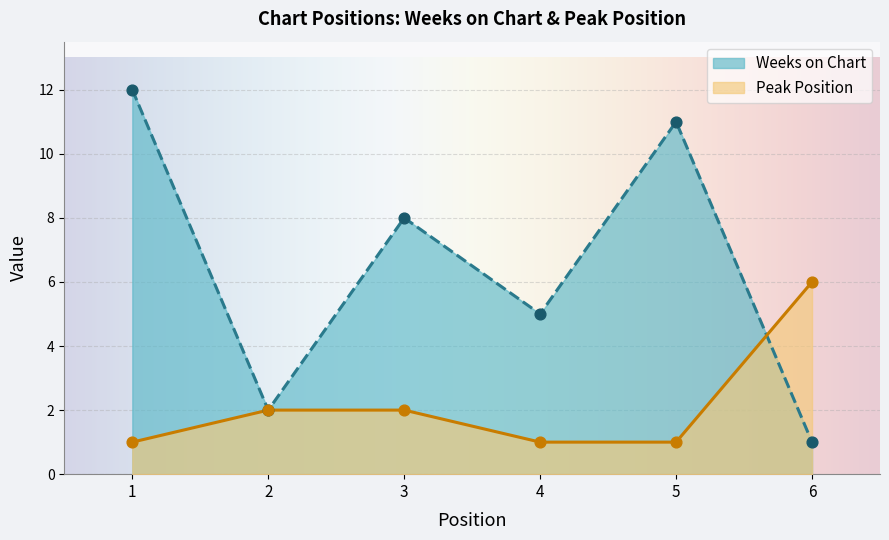

Which series has the largest total across all categories?

Weeks on Chart